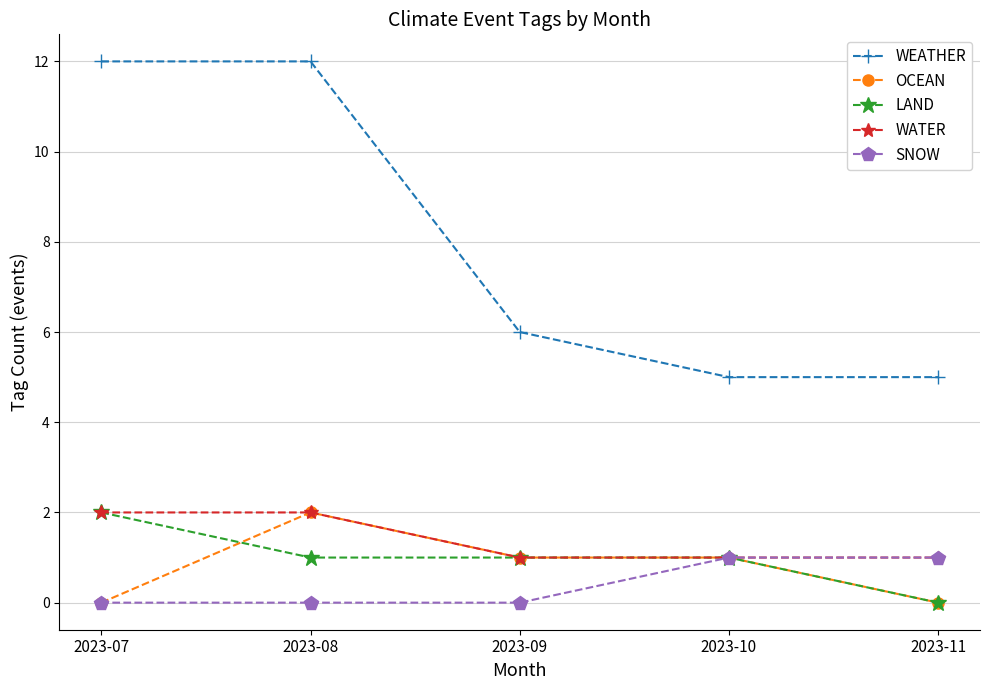

True or false: SNOW and WEATHER intersect in this chart.

False